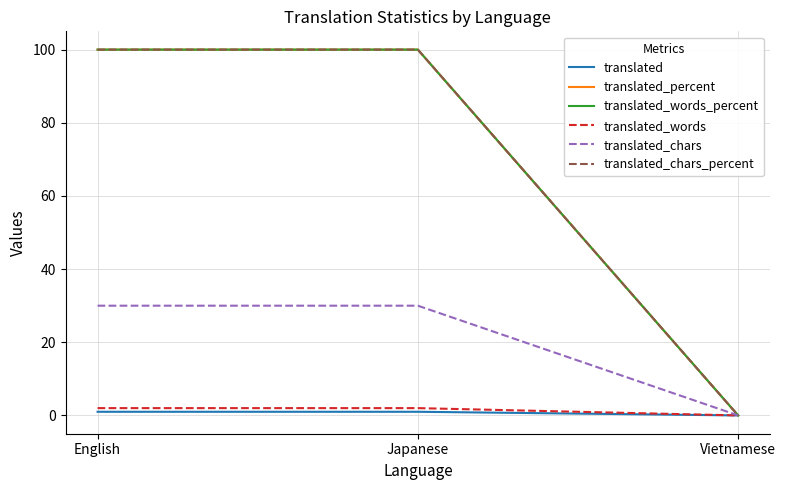

The value of translated_chars at Vietnamese is 0. True or false?

True